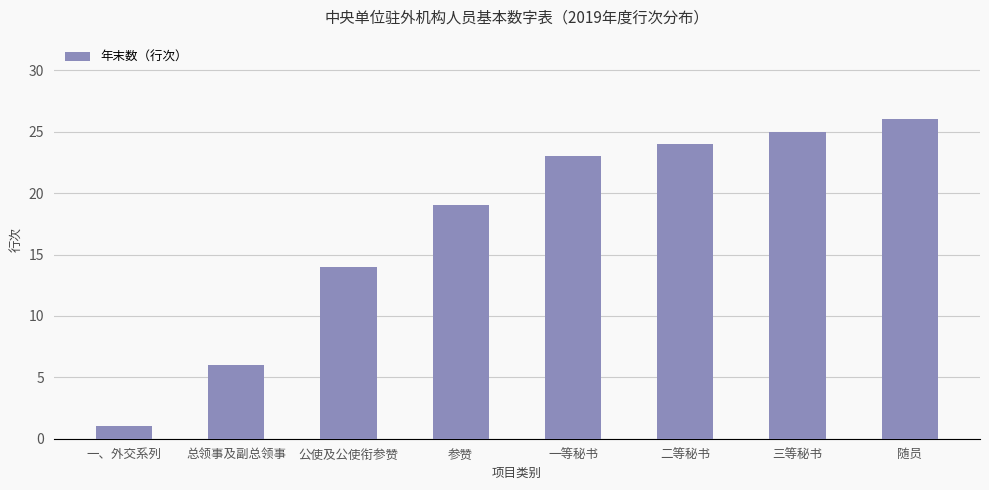

What is the difference between the maximum and minimum values?

25